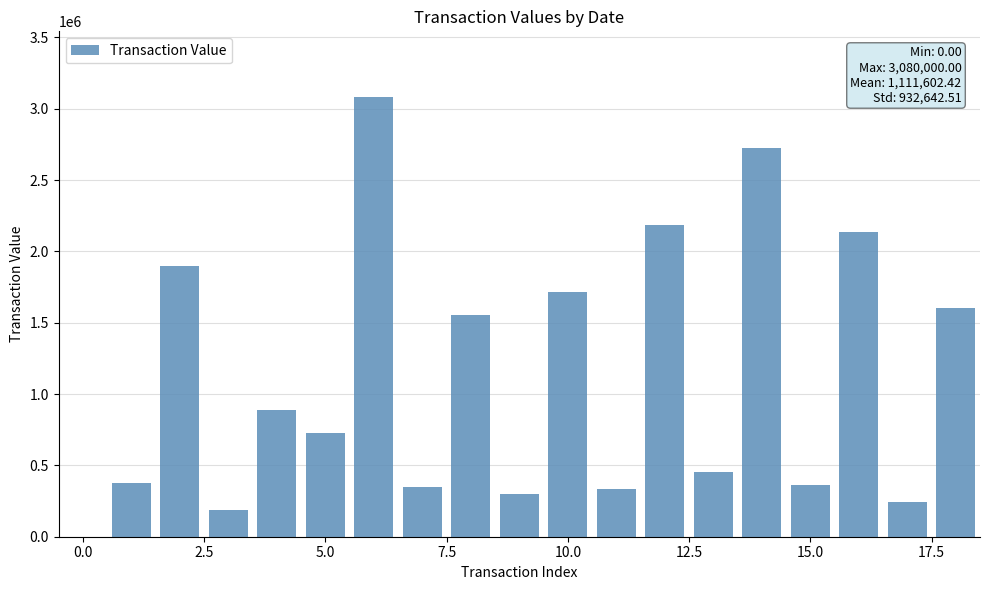

What is the greatest value displayed?

3080000